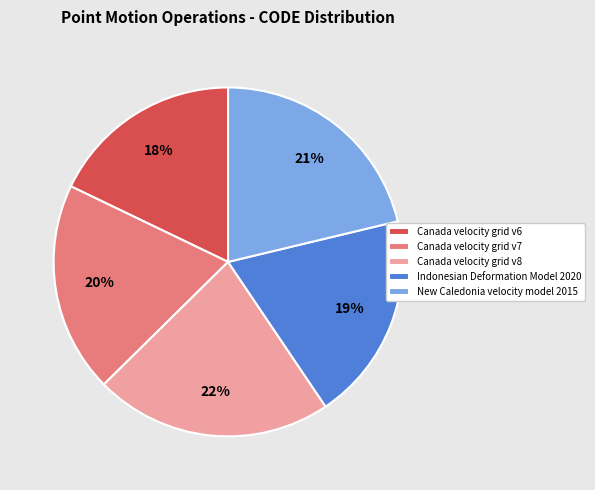

True or false: Canada velocity grid v8 accounts for 22% of the total.

True